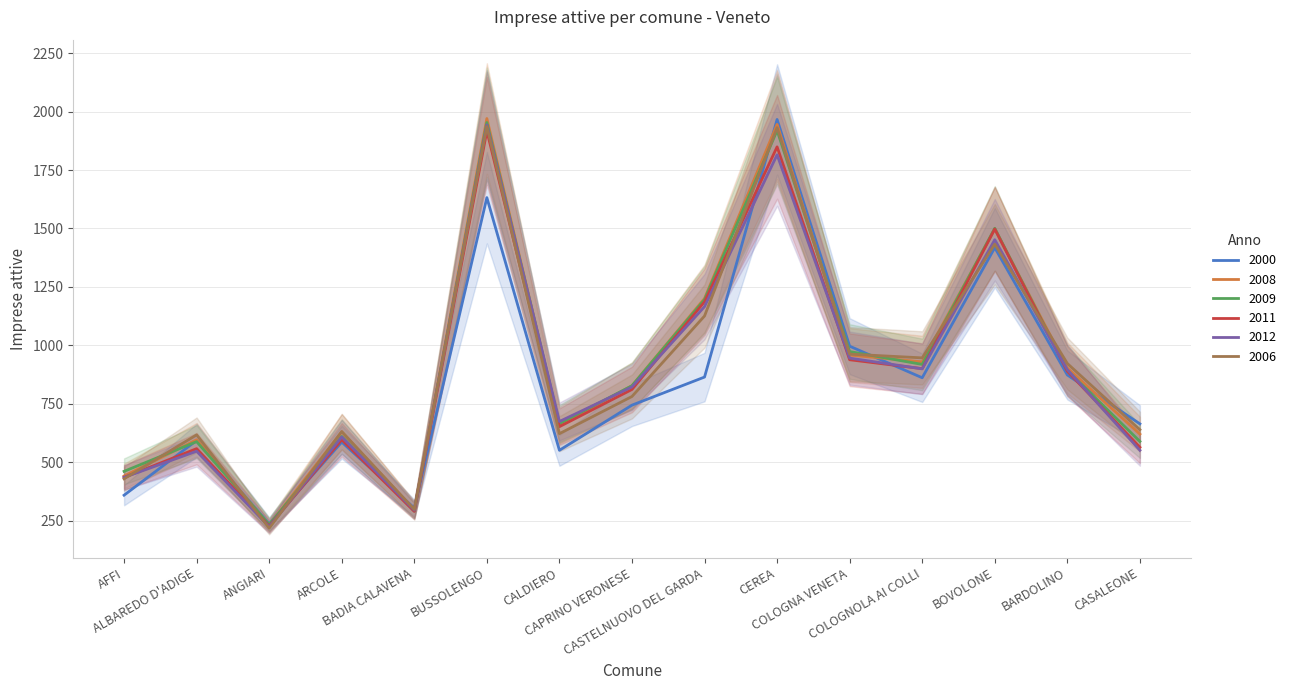

What value does the 2012 series have at AFFI, to the nearest 10?

440